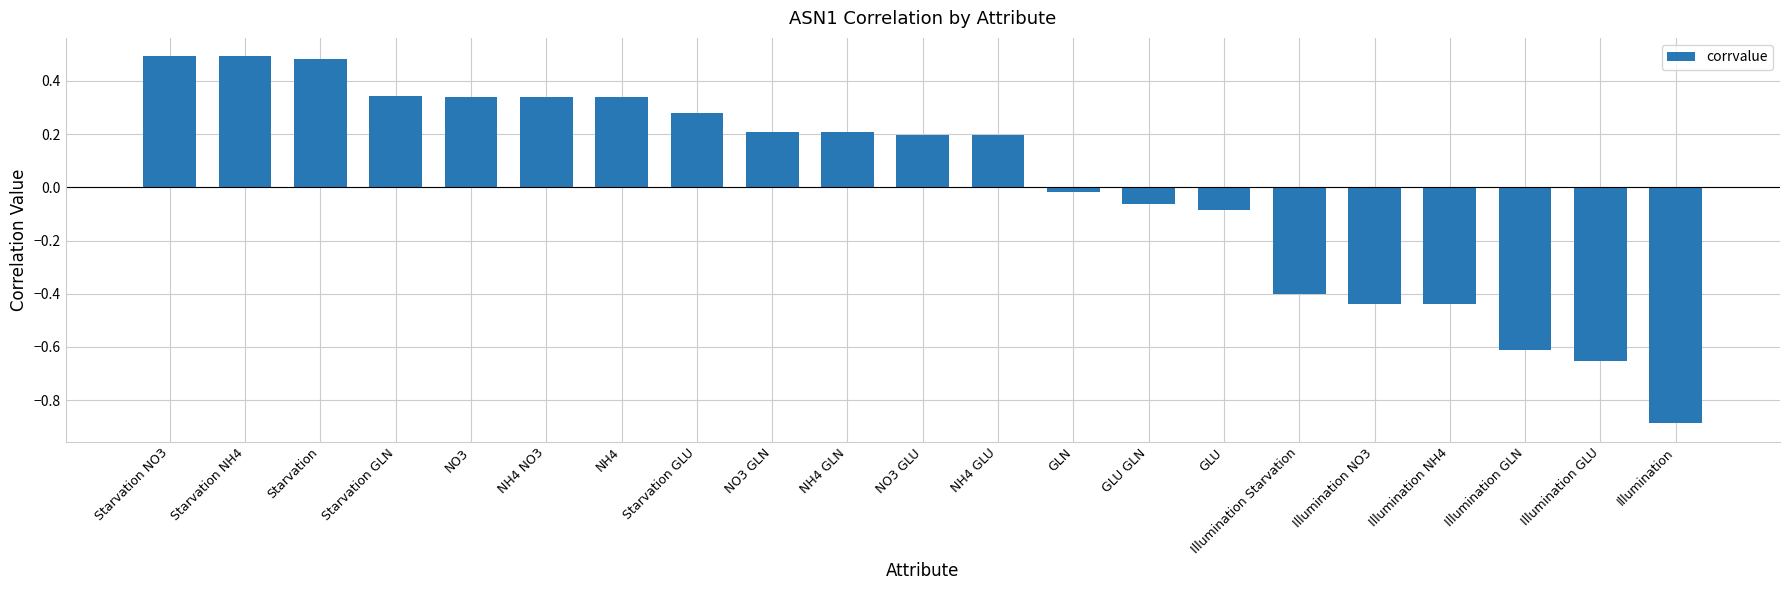

The chart shows a value of 0.2 at NO3 GLU. True or false?

True